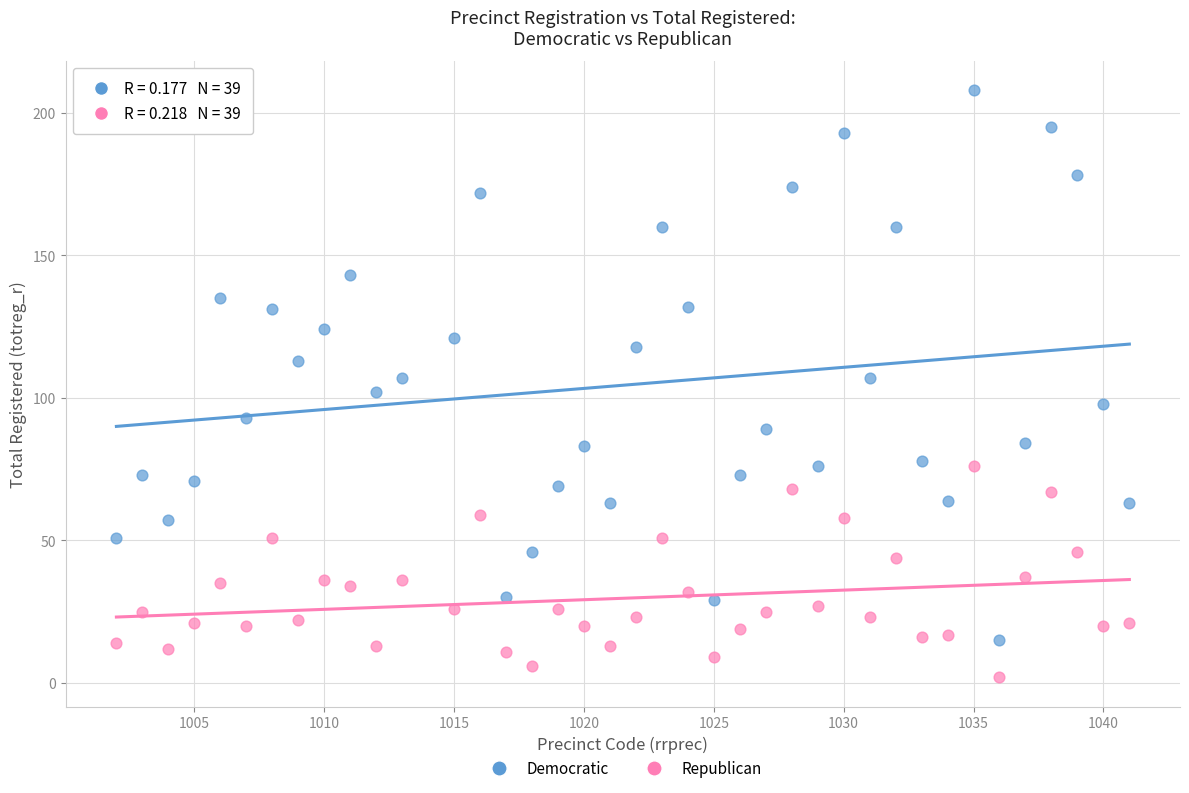

Which series has the widest spread of Y values?

Democratic